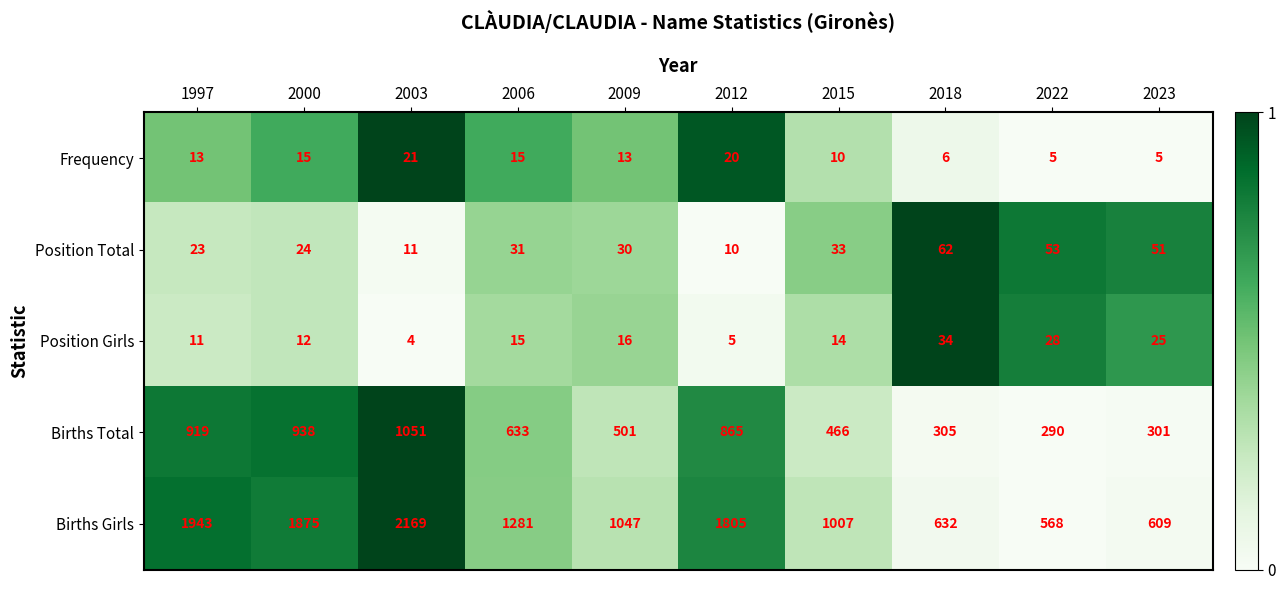

Where is Position Total nearest to the value 36?

2015